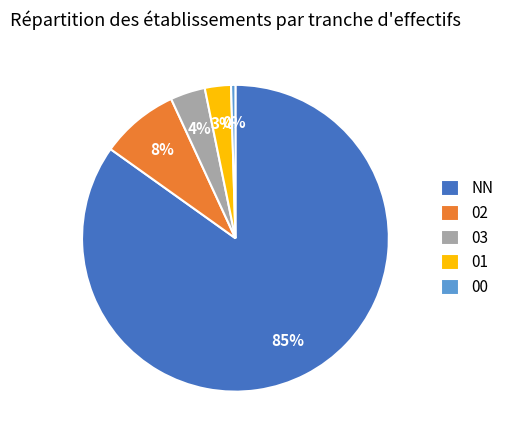

True or false: NN accounts for 74% of the total.

False